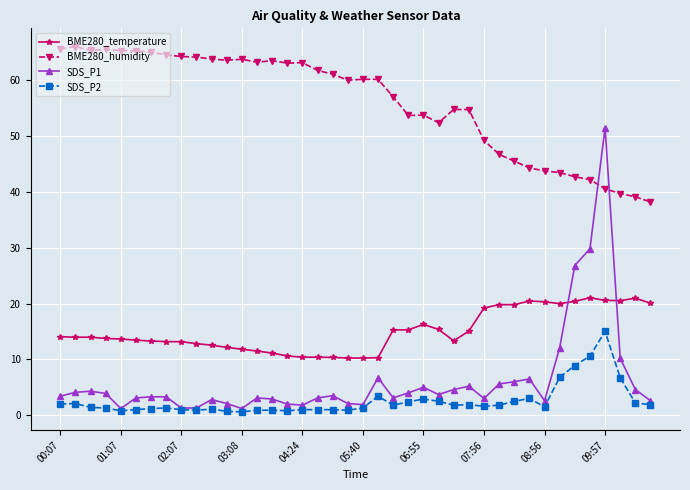

Which series has the largest range (max minus min)?

SDS_P1